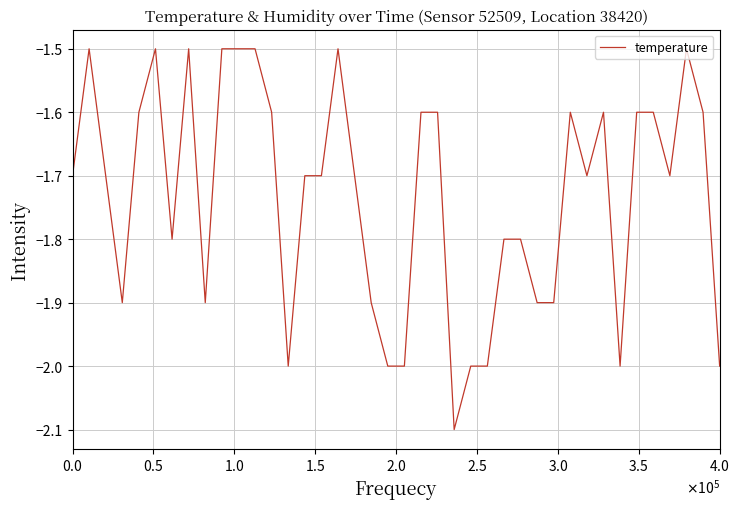

What is the difference between the maximum and minimum values?

0.6